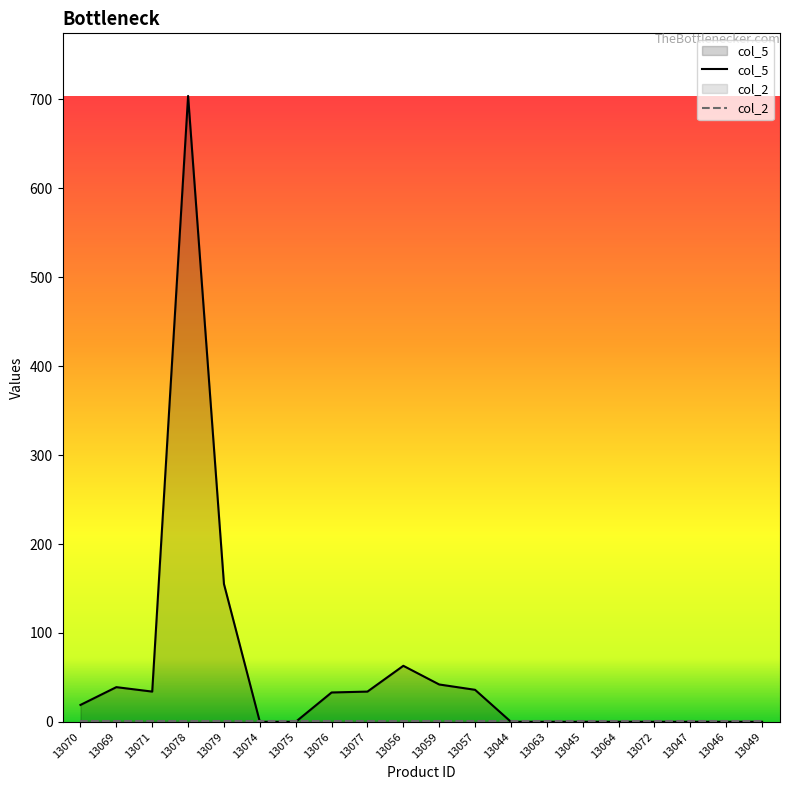

What is the change in value from 13070 to 13046?

-19